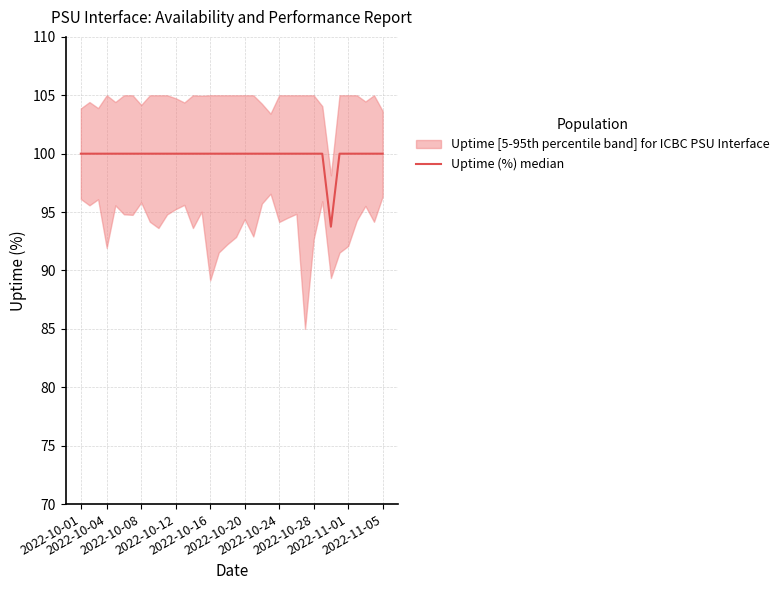

The value at 30 is 45.5. True or false?

False